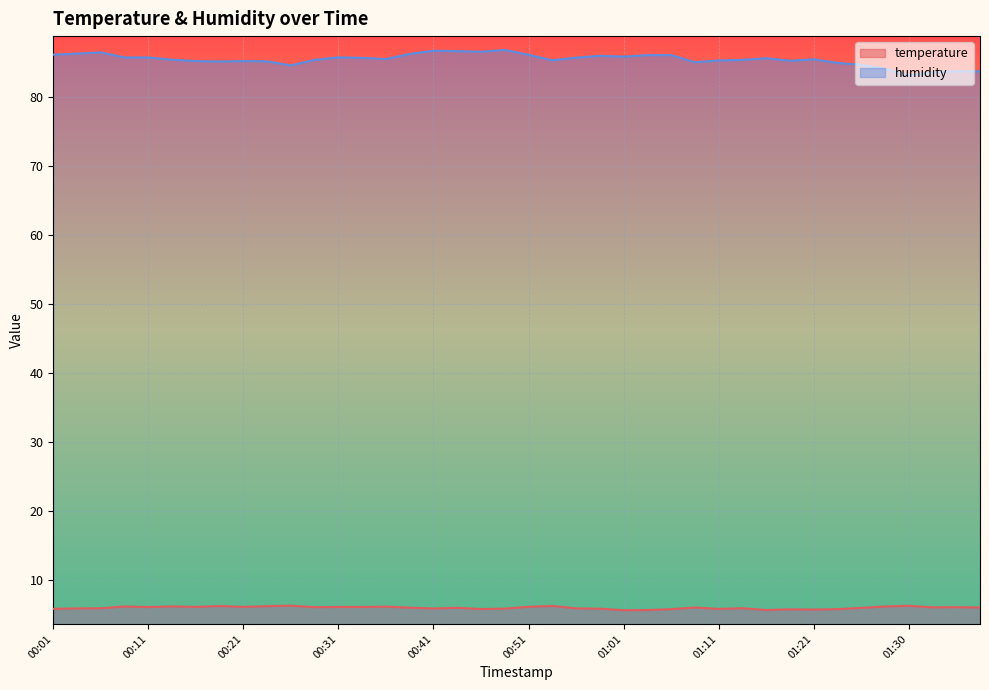

Rank the series by their average value, from highest to lowest.

humidity, temperature